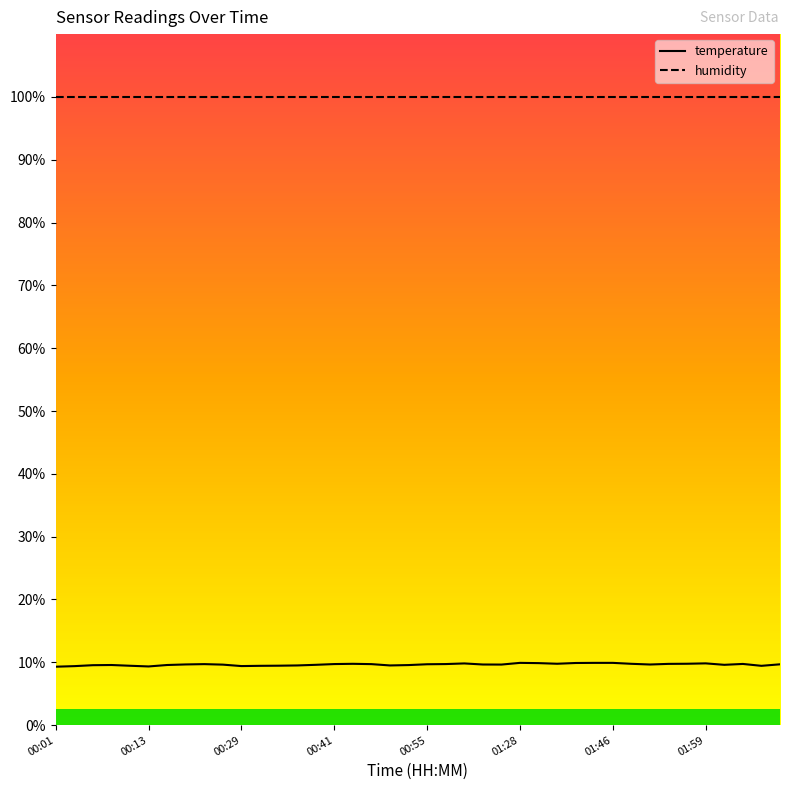

What is the greatest value displayed?

100.0